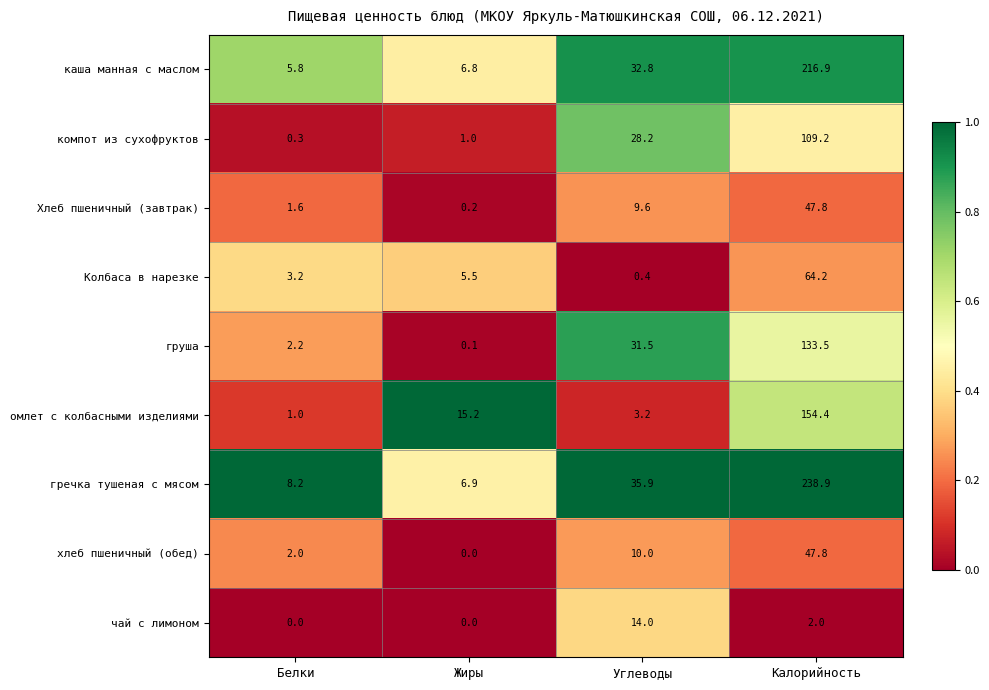

At which category does the chart reach its peak across all series?

Калорийность